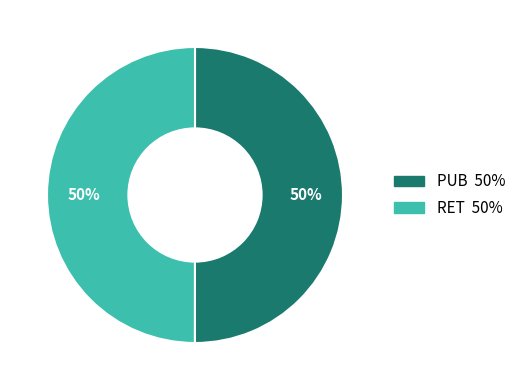

To the nearest percent, what portion does RET represent?

50%